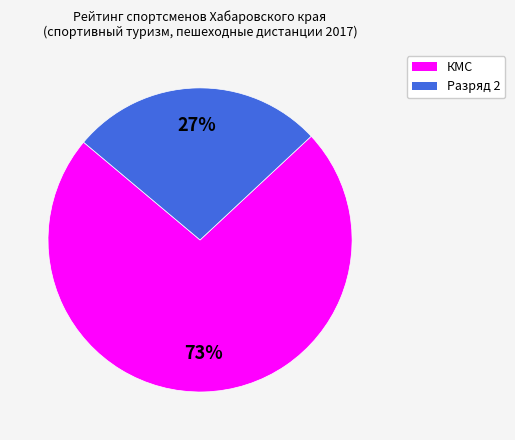

Count the number of slices in the pie.

2